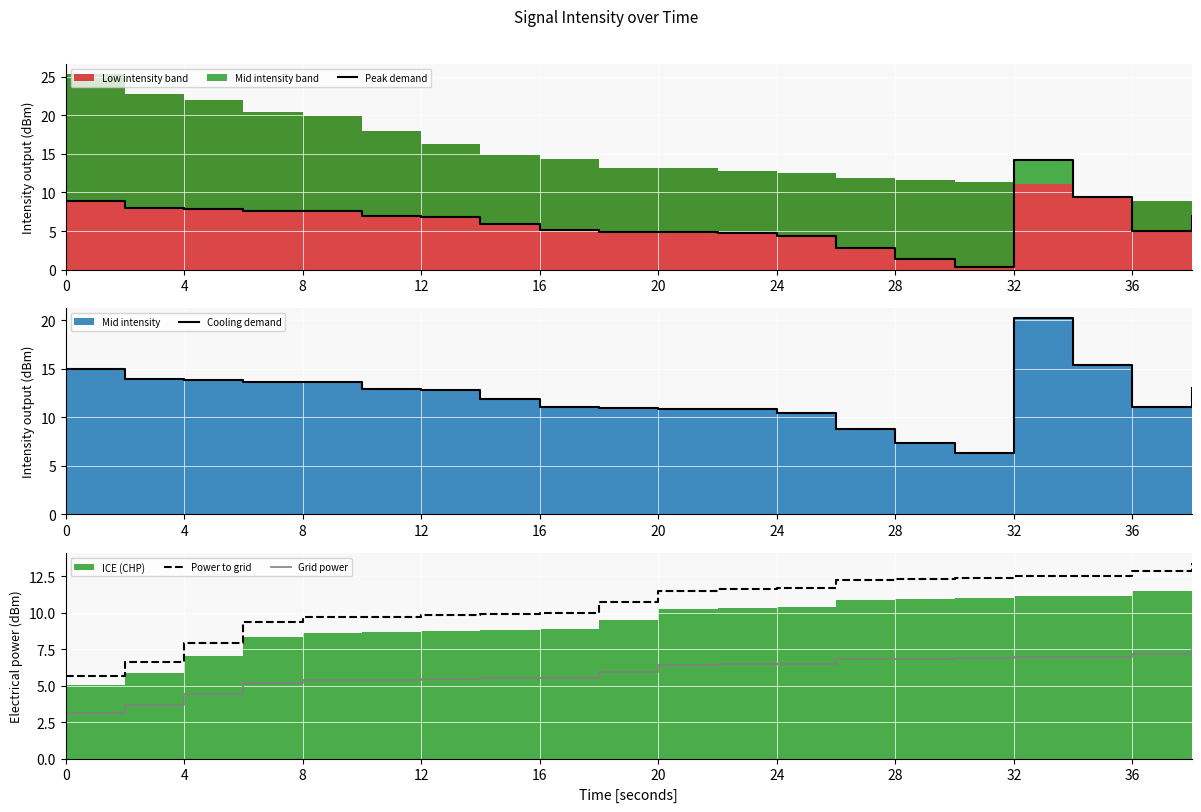

Reading right to left, extract all data points from this chart.

Peak demand: 7.0	5.0	9.4	14.2	0.3	1.4	2.8	4.4	4.8	4.8	4.9	5.1	5.9	6.8	7.0	7.6	7.7	7.8	7.9	8.9
Cooling demand: 13.0	11.0	15.4	20.2	6.3	7.4	8.8	10.4	10.8	10.8	10.9	11.1	11.9	12.8	13.0	13.6	13.7	13.8	13.9	14.9
Power to grid: 13.4	12.9	12.5	12.5	12.4	12.3	12.2	11.7	11.7	11.5	10.7	10.0	9.9	9.8	9.7	9.7	9.4	7.9	6.6	5.7
Grid power: 7.5	7.2	7.0	7.0	6.9	6.8	6.8	6.5	6.5	6.4	6.0	5.5	5.5	5.5	5.4	5.4	5.2	4.4	3.7	3.1